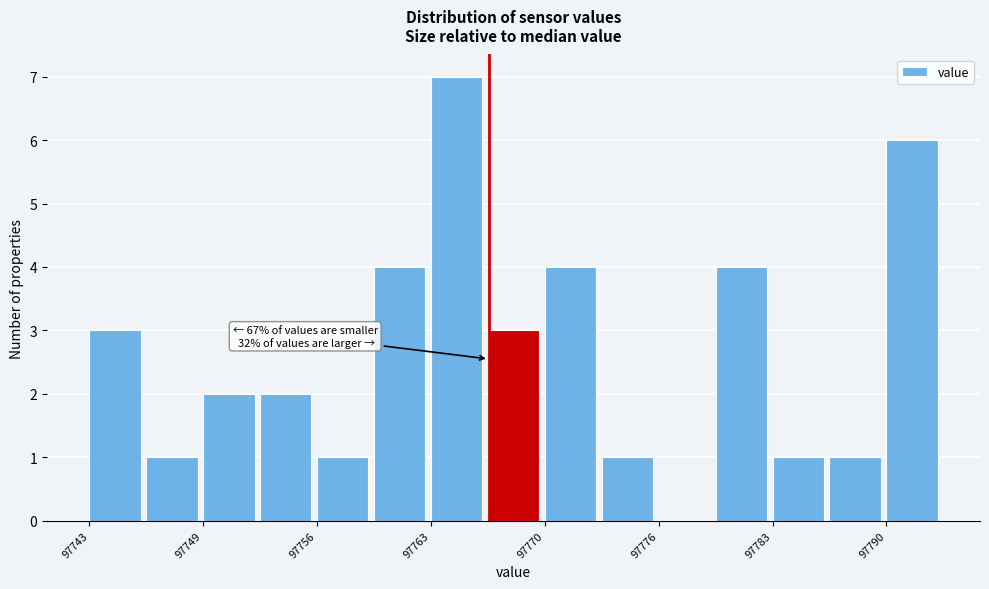

Read against the x-axis, roughly where is the centre of the tallest bar?

97764